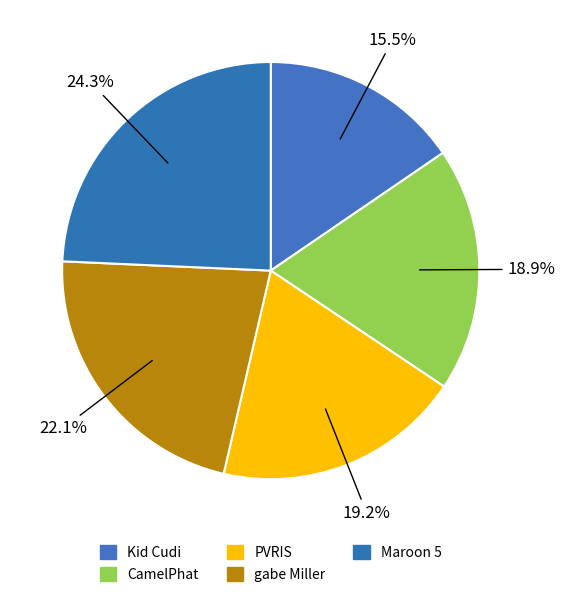

To the nearest percent, what portion does gabe Miller represent?

22%